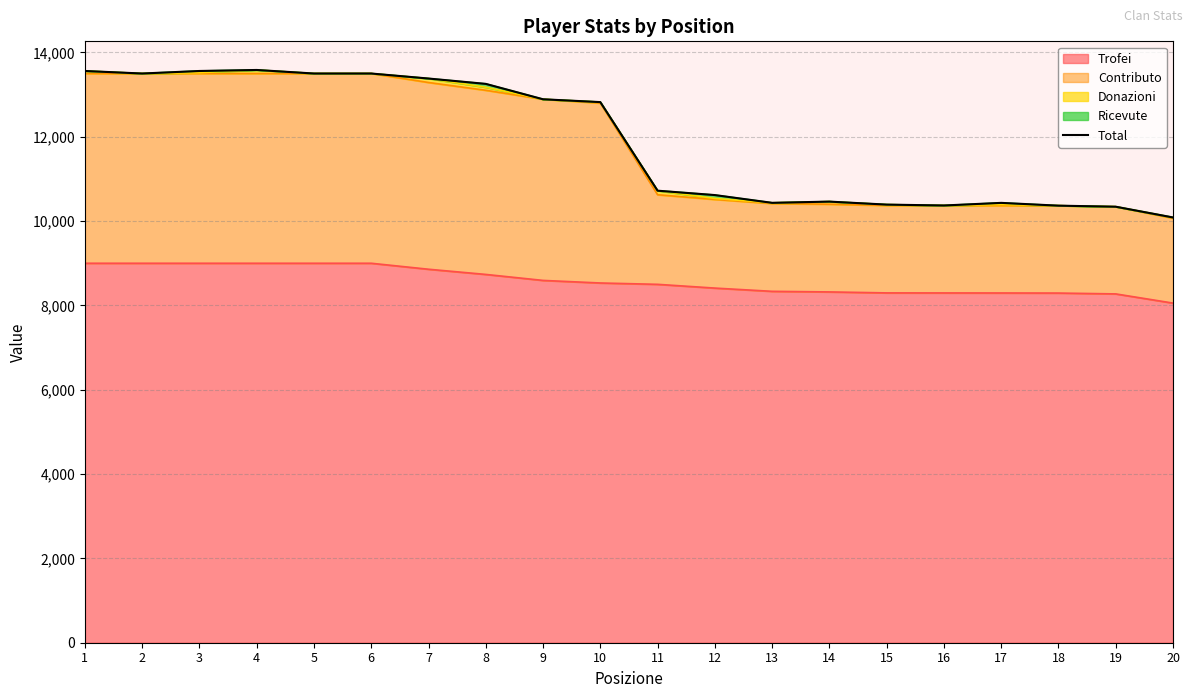

Where is the data nearest to the value 11835?

10